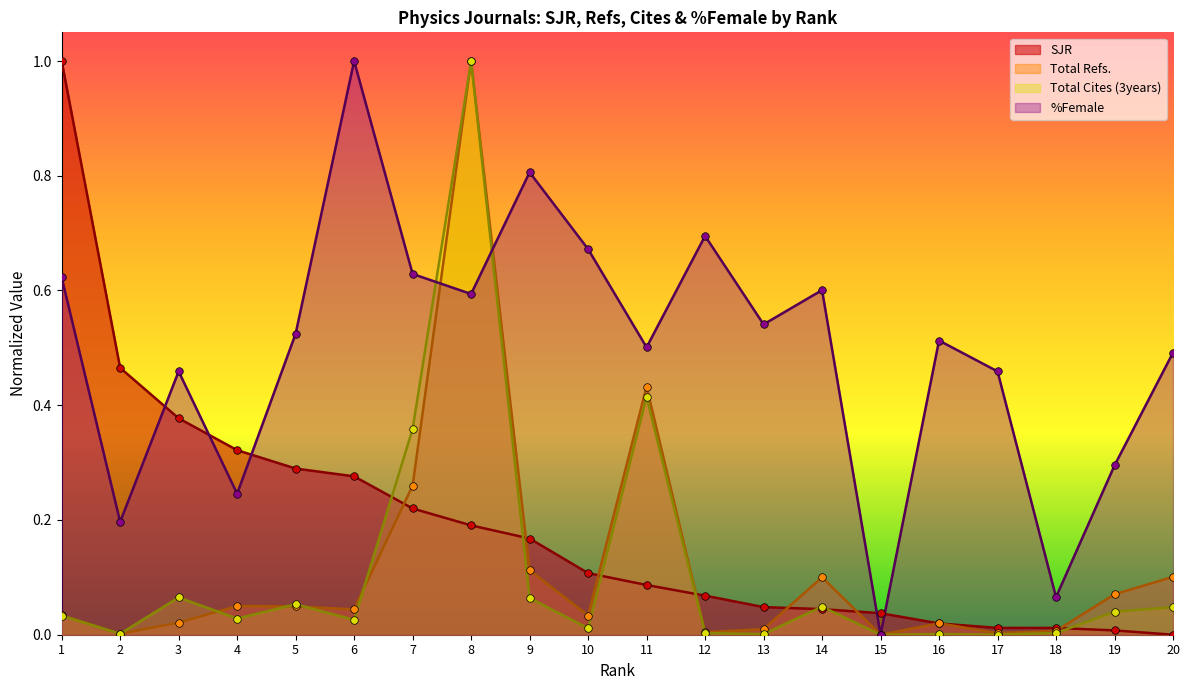

Which series has the largest total across all categories?

%Female